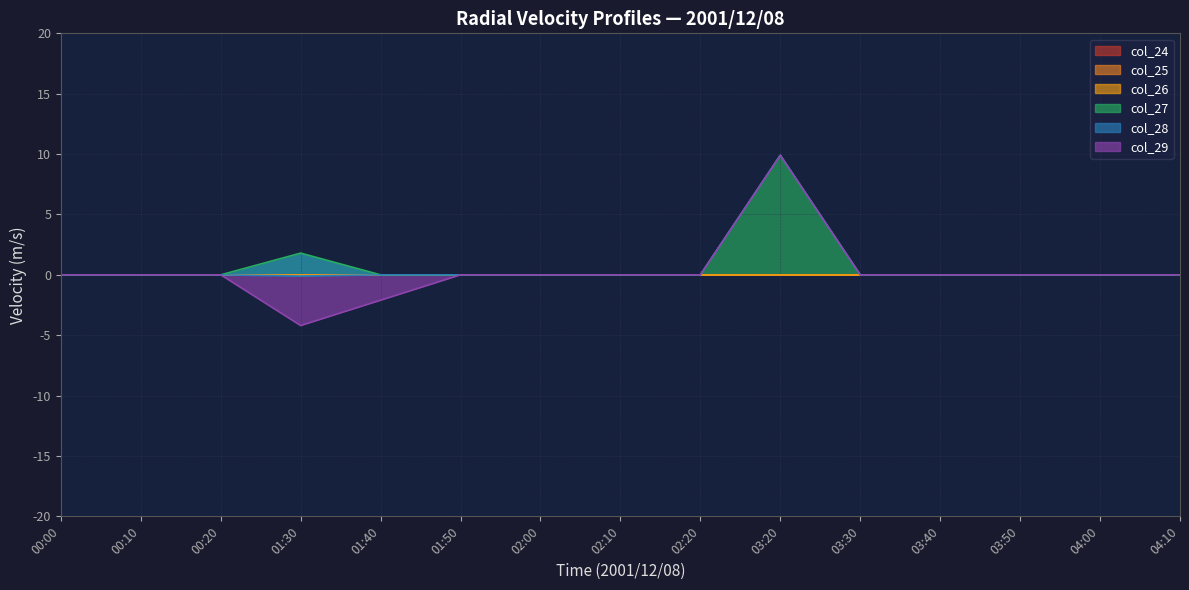

At which label does col_27 reach its peak?

03:20